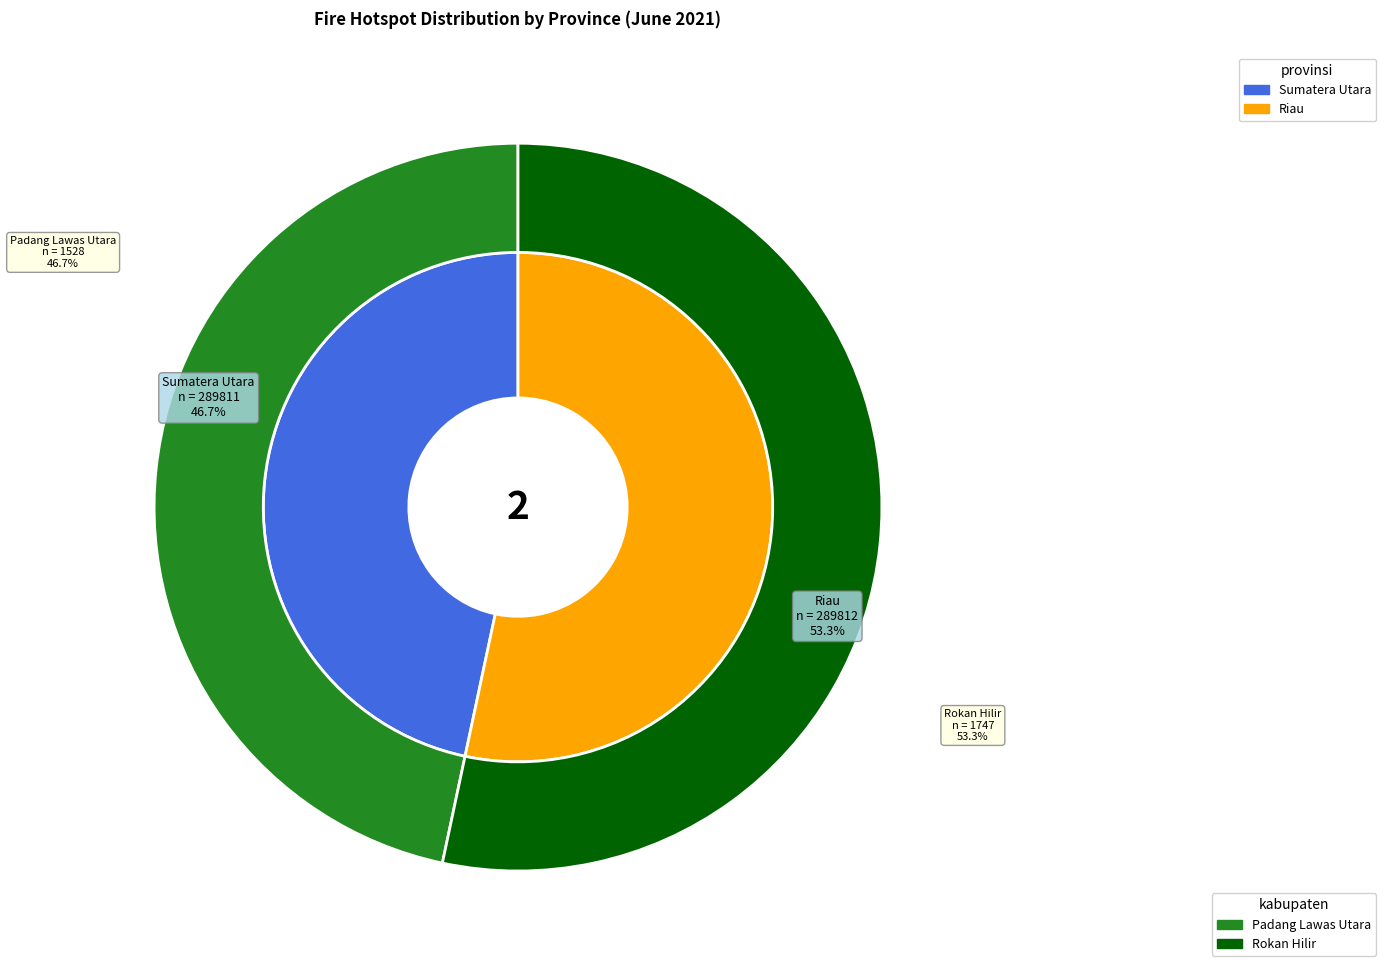

What is the smallest slice in the pie chart?

Sumatera Utara